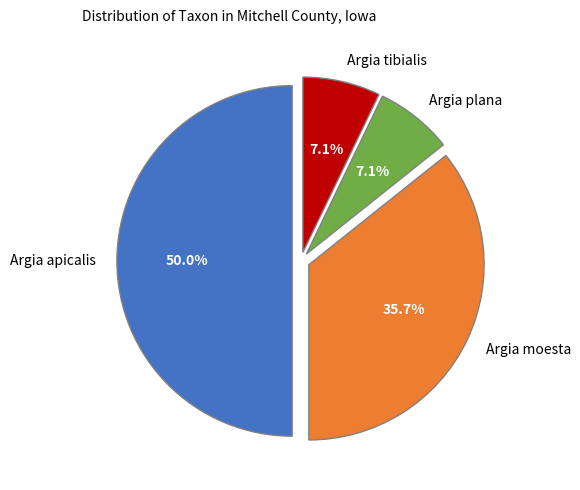

Do Argia moesta and Argia tibialis together represent more than half of the pie?

No